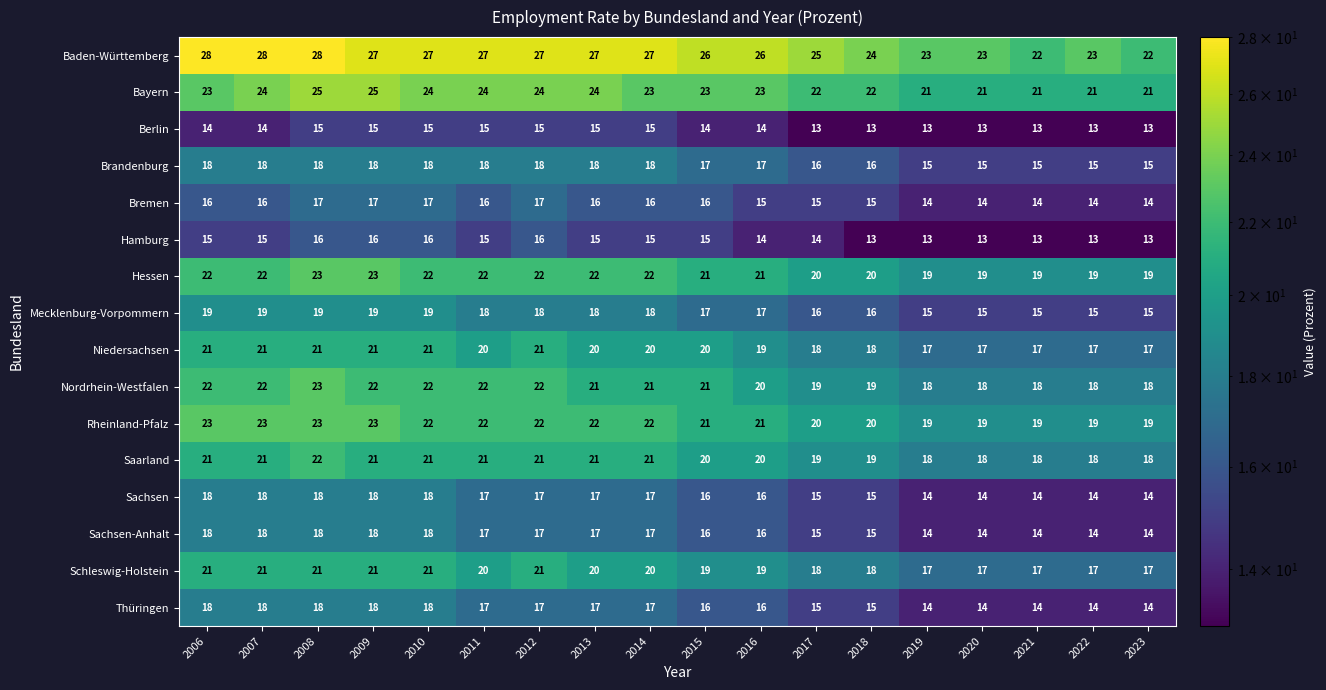

At which label does Mecklenburg-Vorpommern first exceed 18?

2006